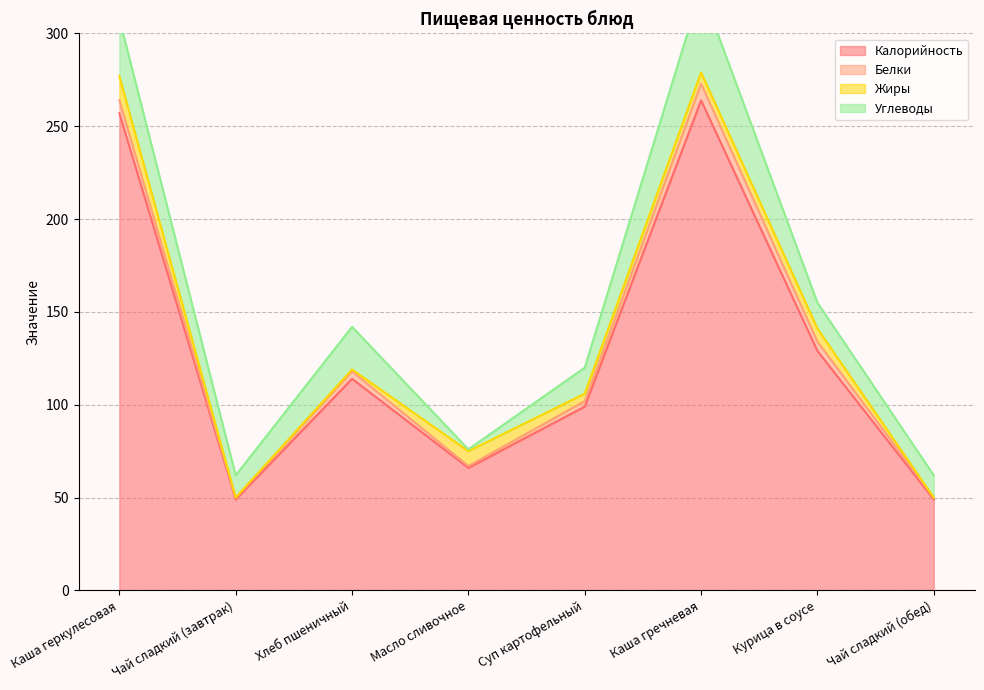

What position from the left is Чай сладкий (обед)?

8